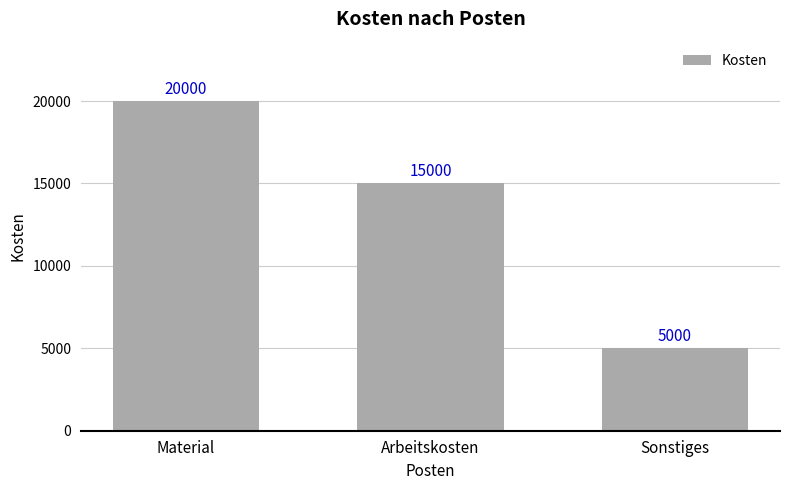

What is the label of the 2nd bar from the left?

Arbeitskosten